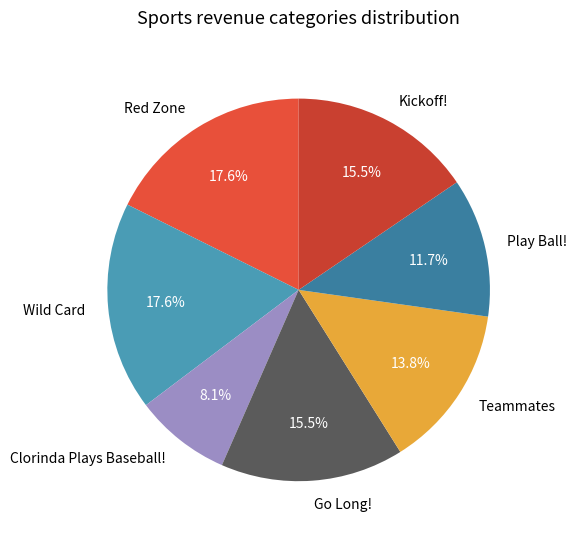

Between Clorinda Plays Baseball! and Go Long!, which is larger?

Go Long!